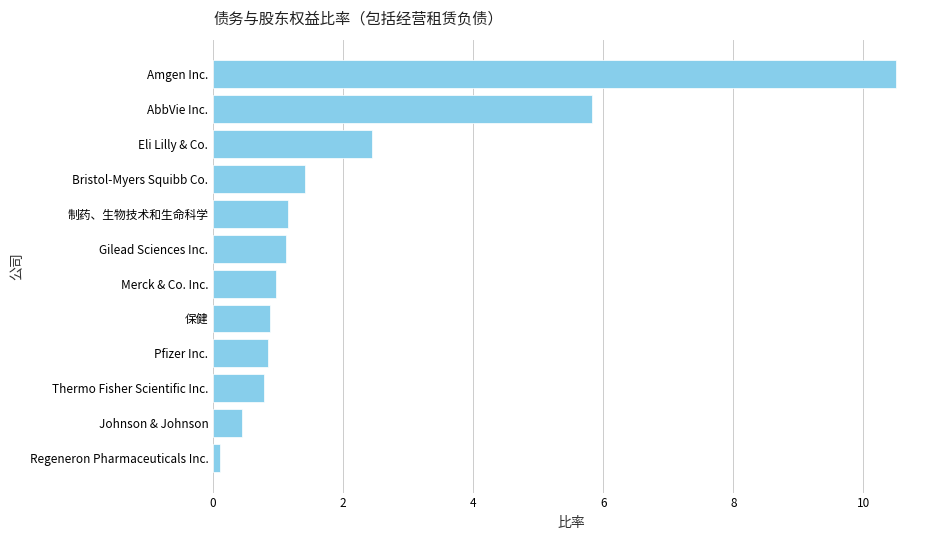

At which label is the value closest to 5?

AbbVie Inc.